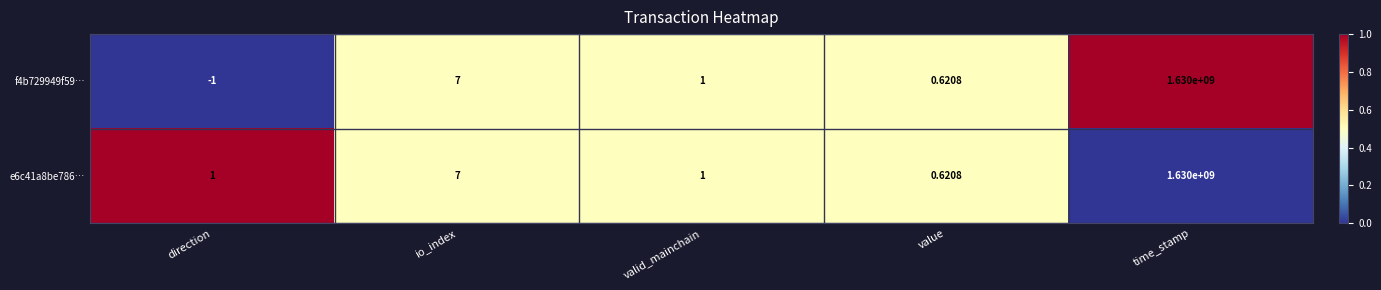

Where is e6c41a8be786… nearest to the value 815000000?

io_index